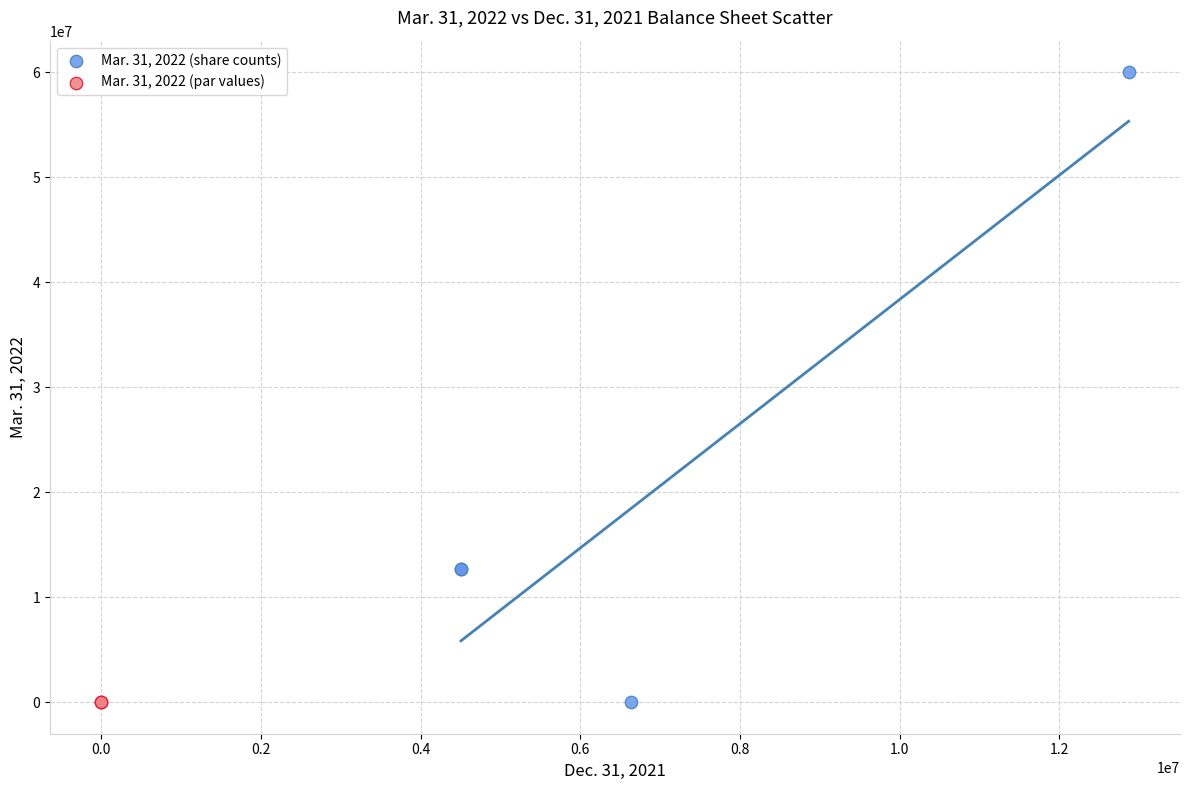

What are all the series names shown in the legend?

Mar. 31, 2022 (share counts), Mar. 31, 2022 (par values)